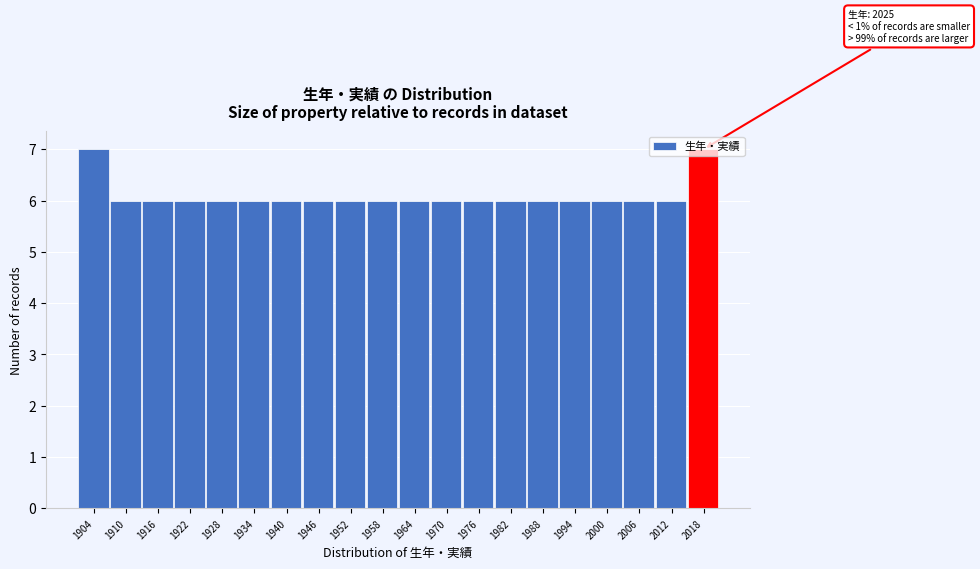

What is the greatest value displayed?

7